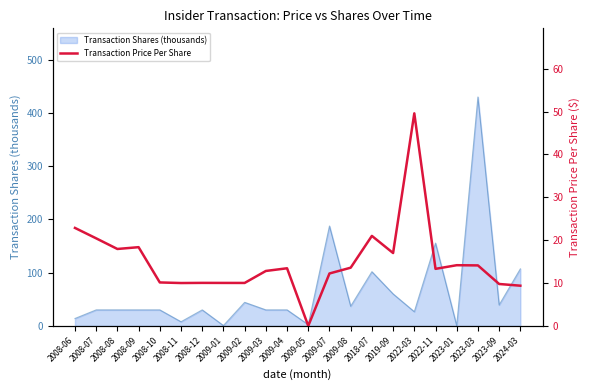

What is the value of the 2nd point from the left?

20.4